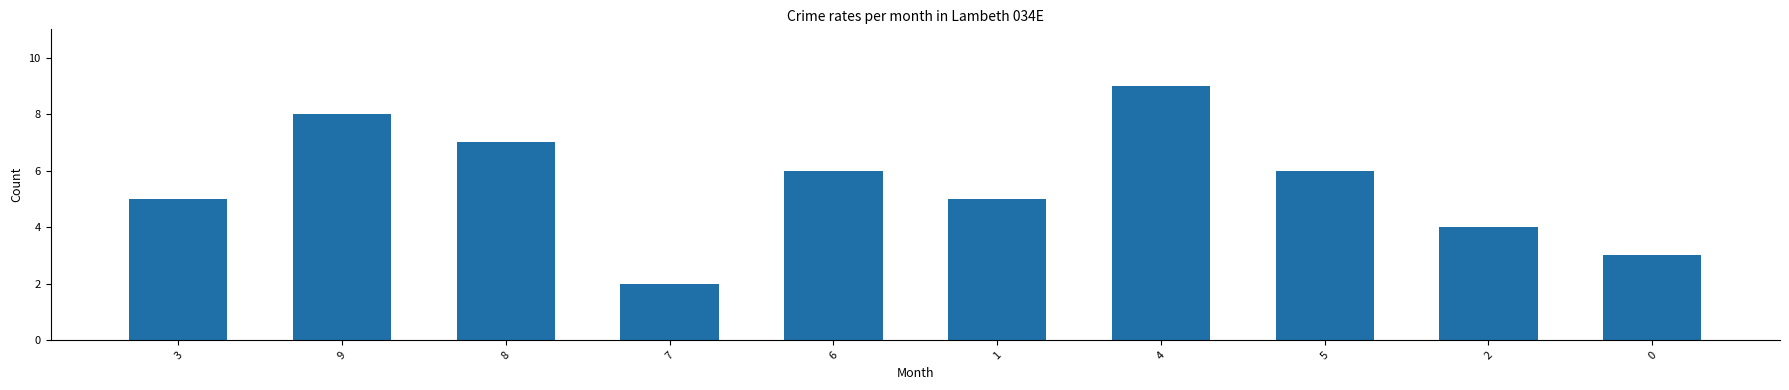

Reading left to right, extract all data points from this chart.

5	8	7	2	6	5	9	6	4	3